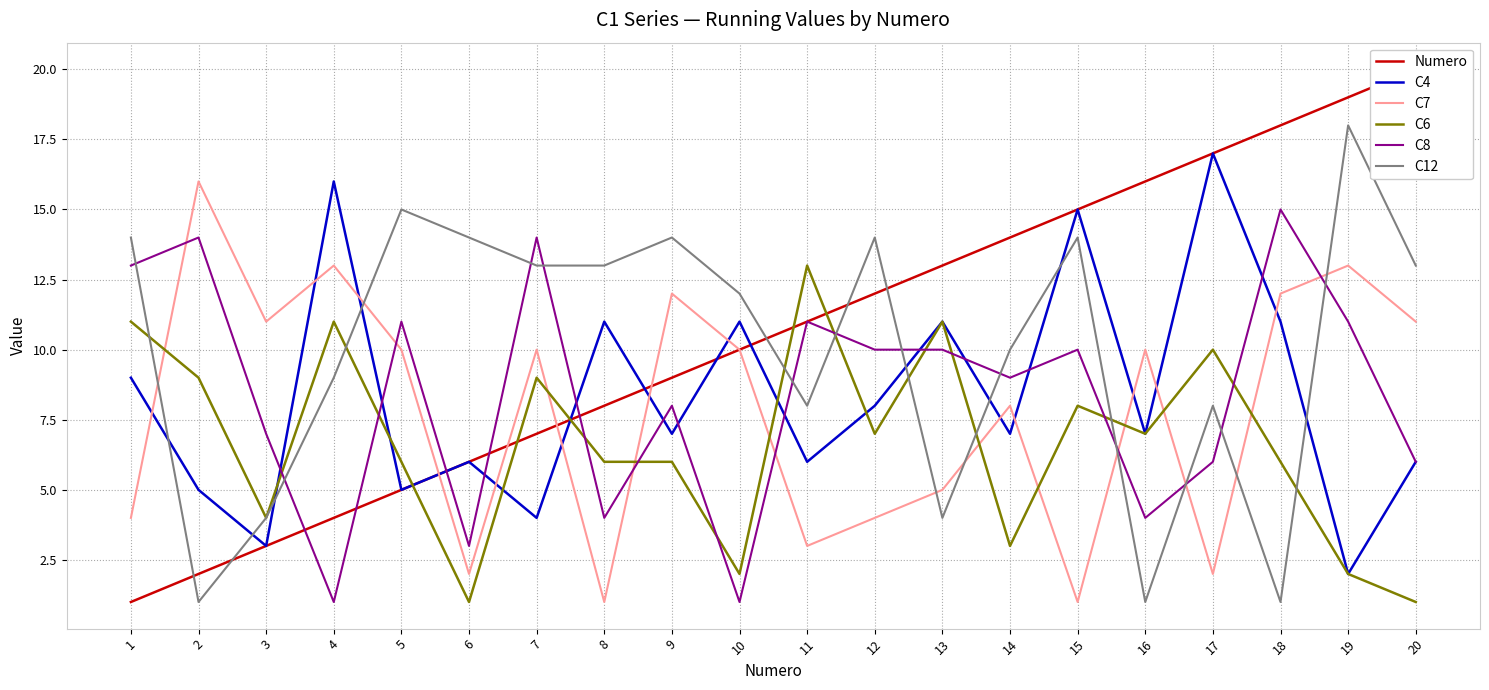

What is the spread (max minus min) of values at 19?

17